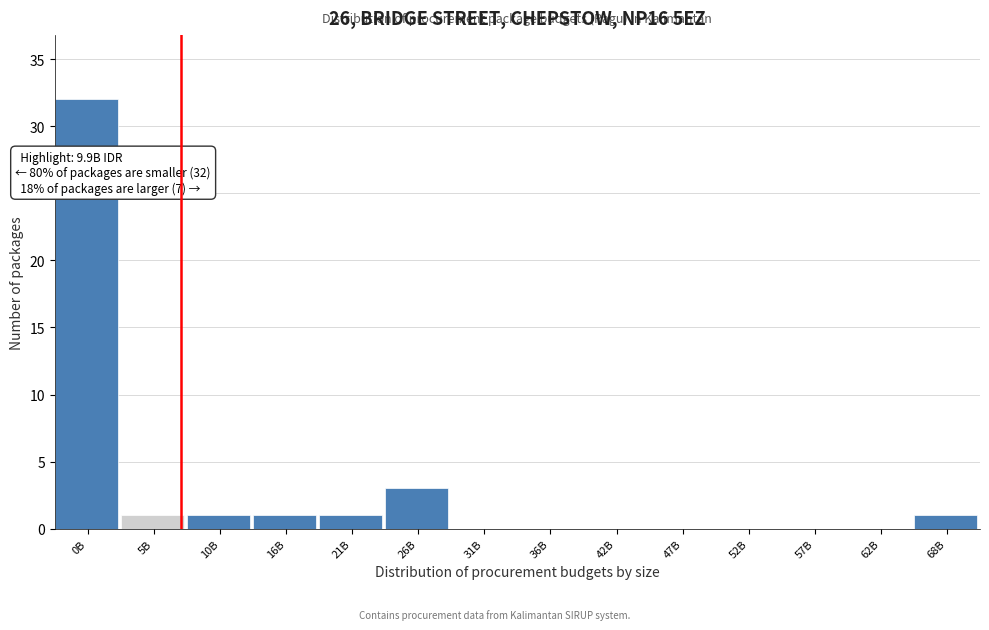

Reading right to left, extract all data points from this chart.

68B=1	62B=0	57B=0	52B=0	47B=0	42B=0	36B=0	31B=0	26B=3	21B=1	16B=1	10B=1	5B=1	0B=32